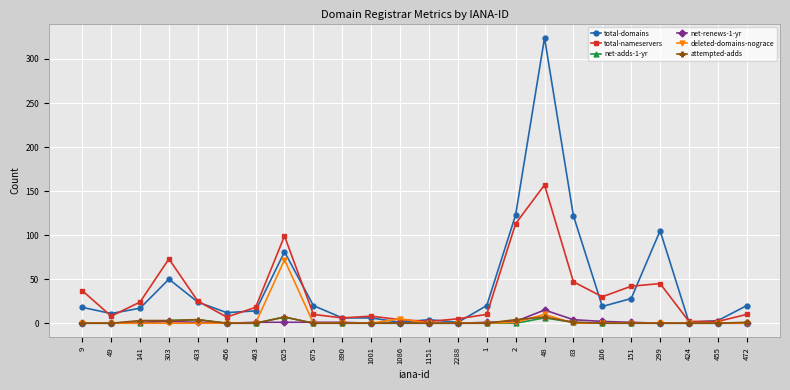

At how many categories does at least one series exceed 186?

1